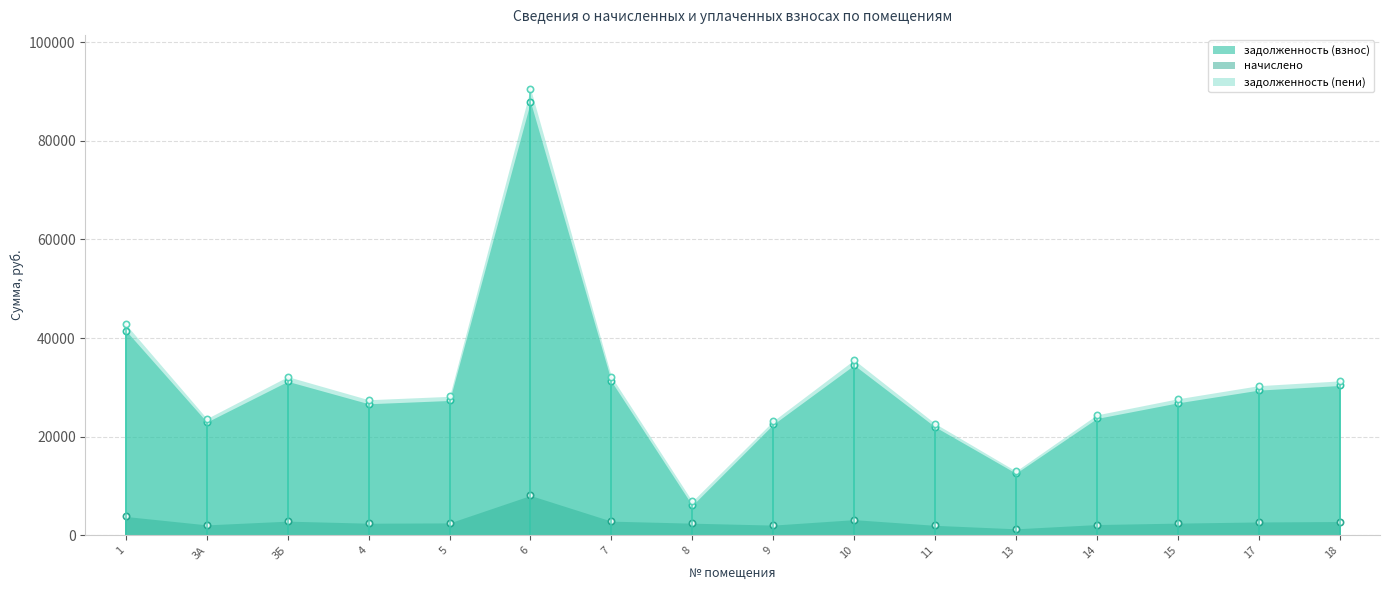

The задолженность (взнос) series shows 7433.0 at 7. True or false?

False